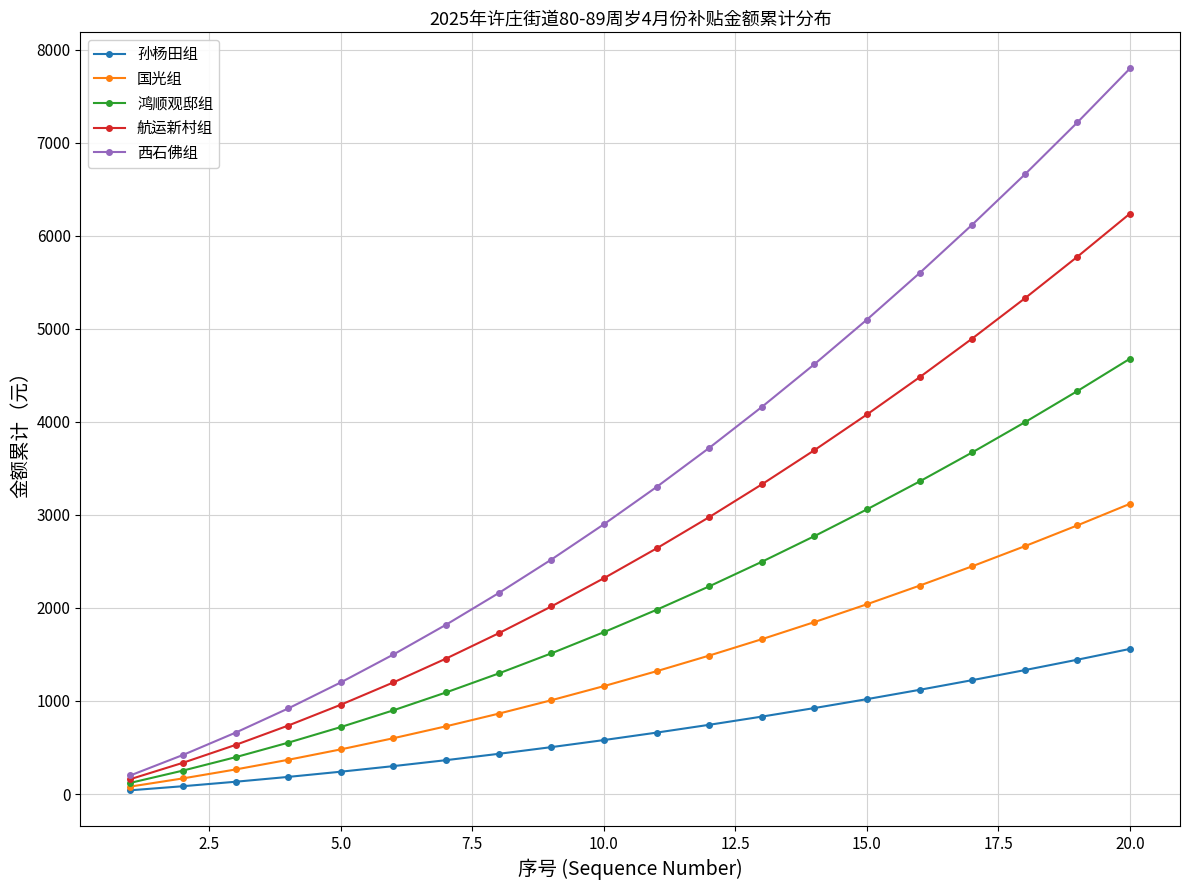

What is the minimum value shown in the chart?

40